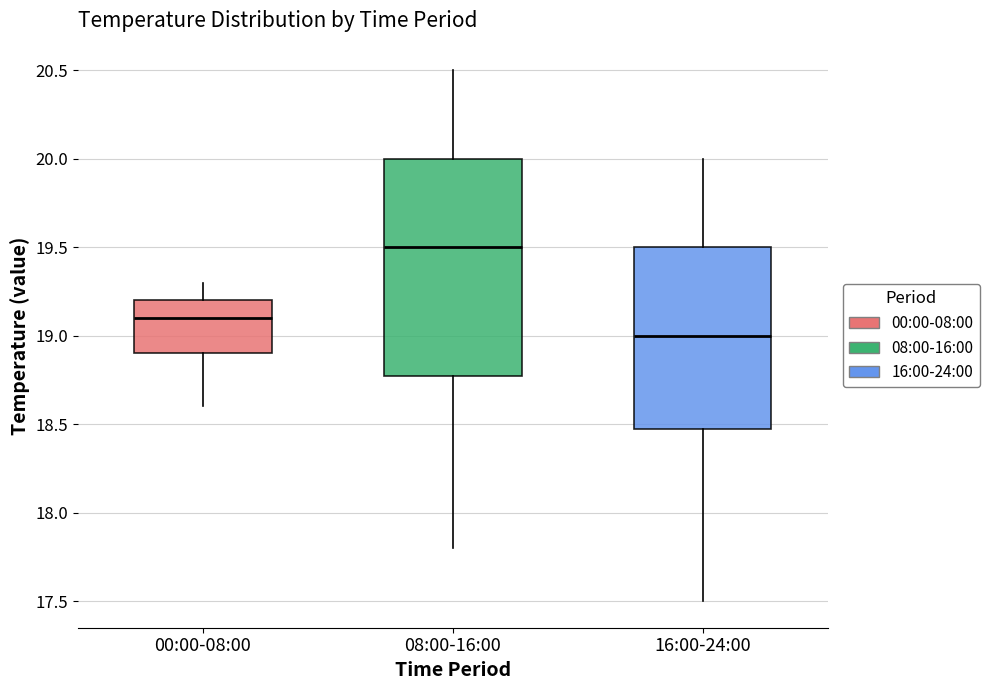

Reading left to right, transcribe this box plot: for each box, give where its median line is, the range the box spans, and where its two whiskers end, as read against the y-axis. The values are not printed on the chart, so give them approximately, as read against the axis.

00:00-08:00: median 19.1, box 18.9 to 19.2, whiskers 18.6 to 19.3
08:00-16:00: median 19.5, box 18.8 to 20.0, whiskers 17.8 to 20.5
16:00-24:00: median 19.0, box 18.5 to 19.5, whiskers 17.5 to 20.0